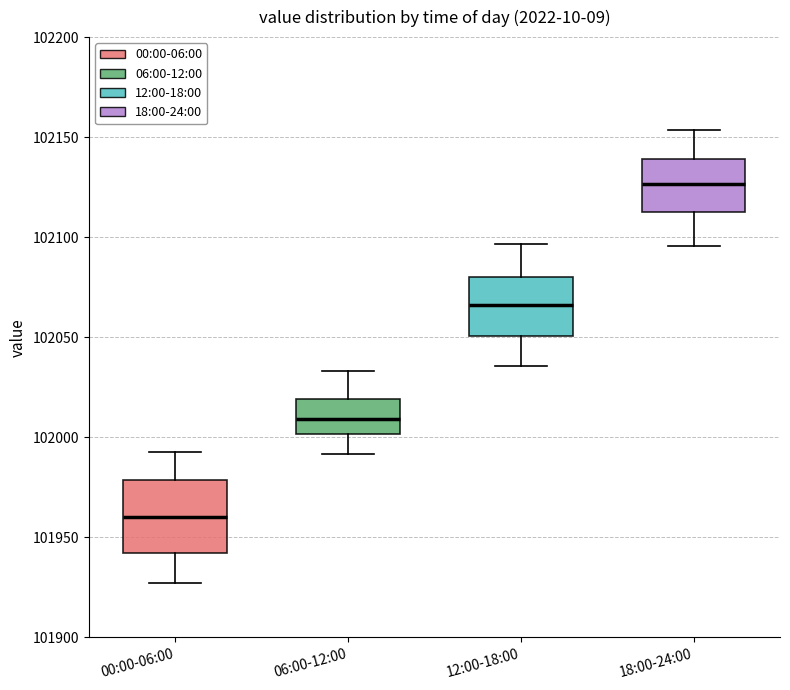

Where is the upper edge of the box for 06:00-12:00 on the y-axis? The values are not printed on the chart, so give them approximately, as read against the axis.

102020